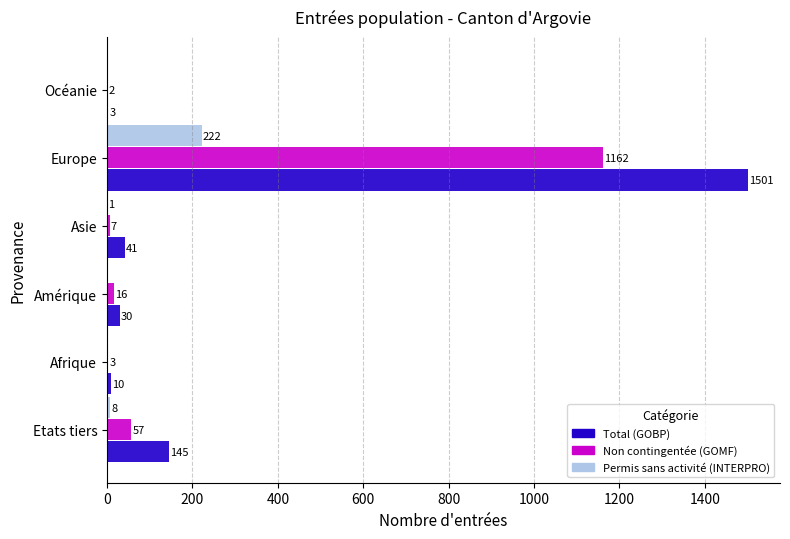

At which category is the sum across all series the highest?

Europe